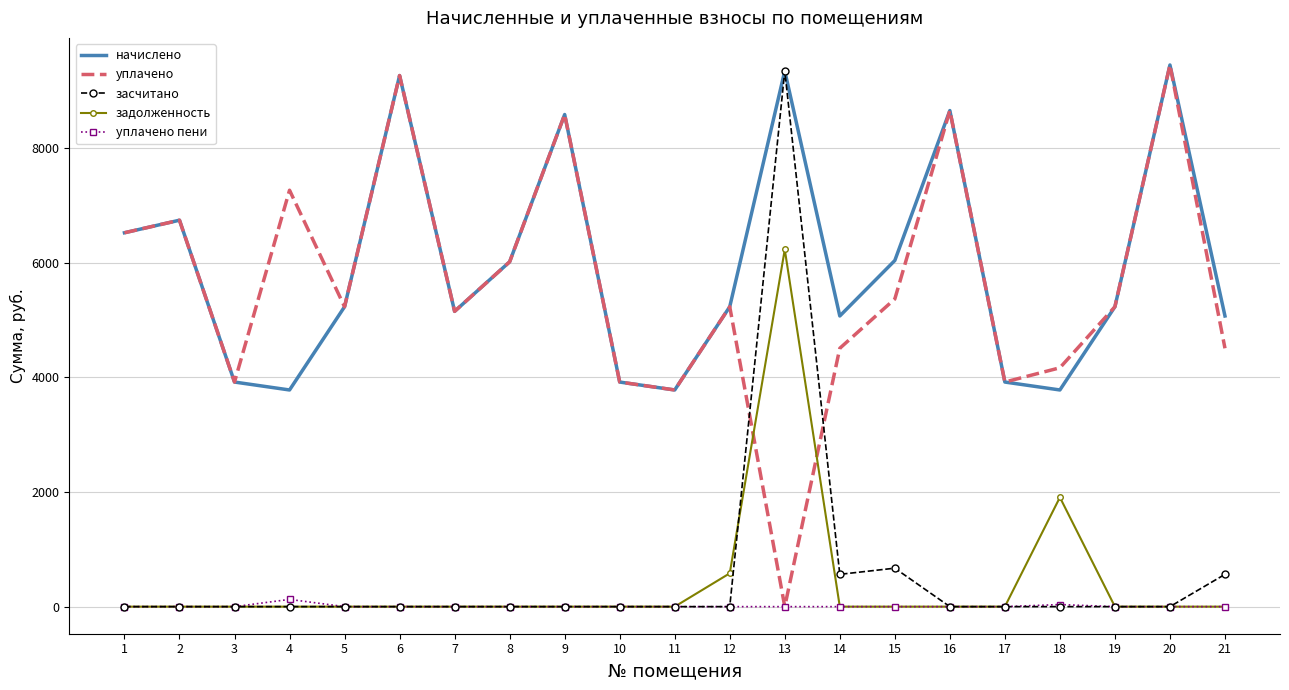

What is the difference between the highest and lowest values at 7?

5149.4